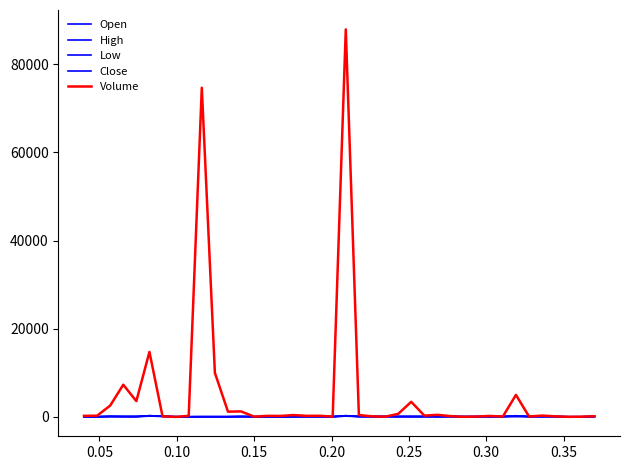

How many distinct data groups are displayed?

5